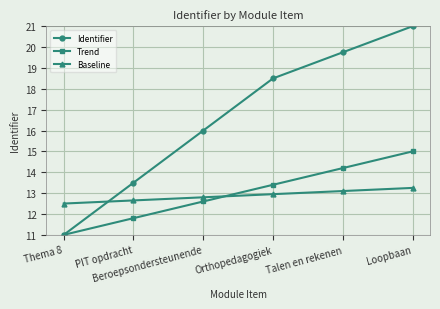

Which series has the largest range (max minus min)?

Identifier